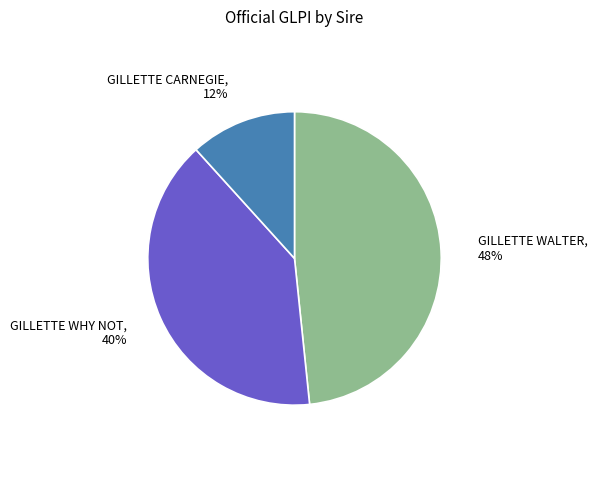

Between GILLETTE WHY NOT and GILLETTE WALTER, which is larger?

GILLETTE WALTER